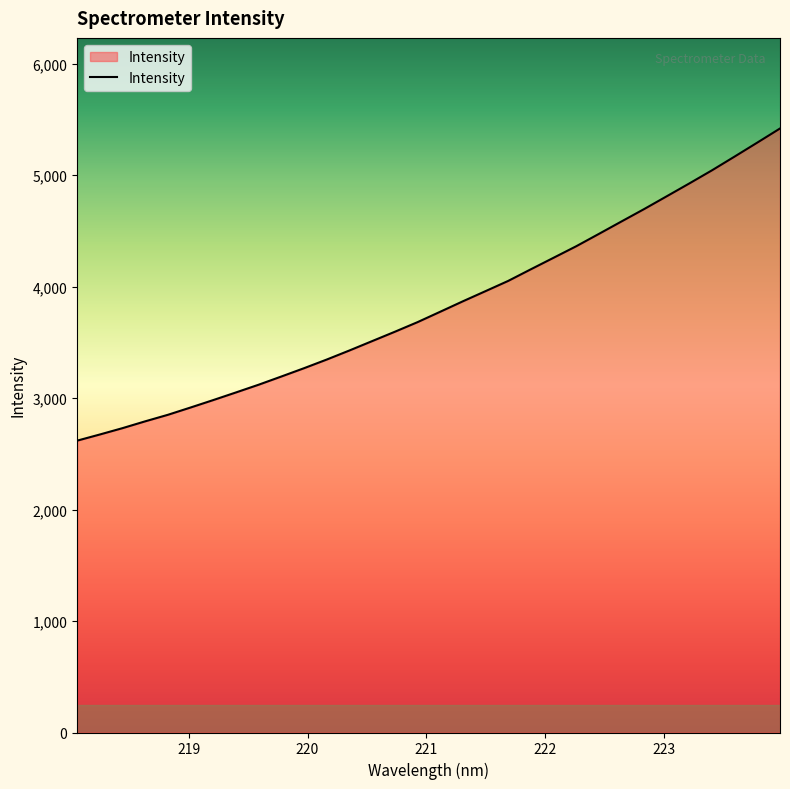

What is the smallest value displayed?

2618.0